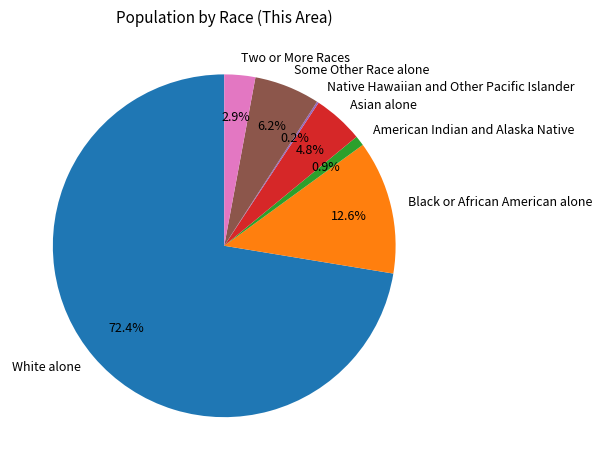

Is it true that Black or African American alone is 13% of the pie?

True